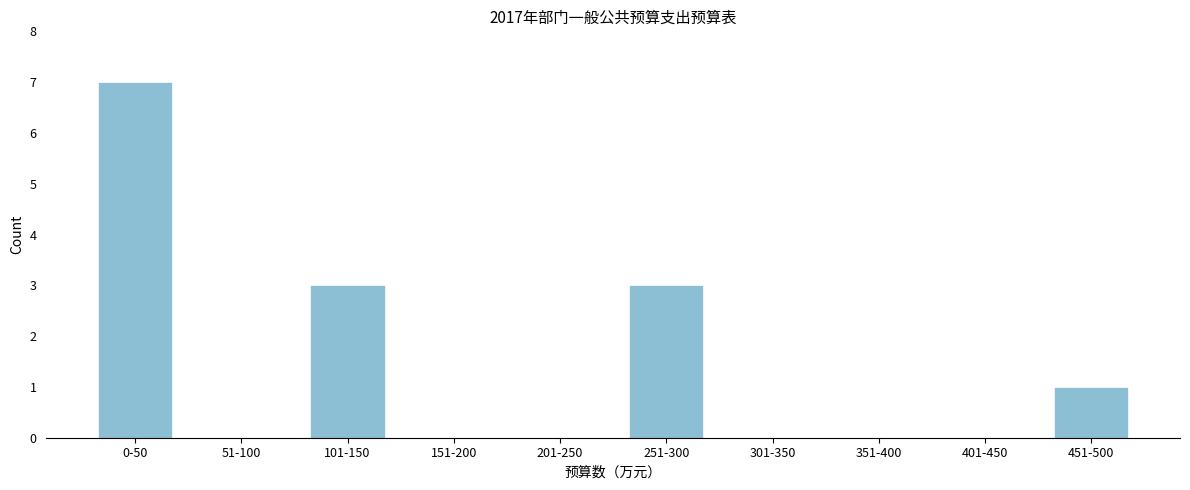

Reading right to left, what are all the values shown in this chart?

451-500=1	401-450=0	351-400=0	301-350=0	251-300=3	201-250=0	151-200=0	101-150=3	51-100=0	0-50=7